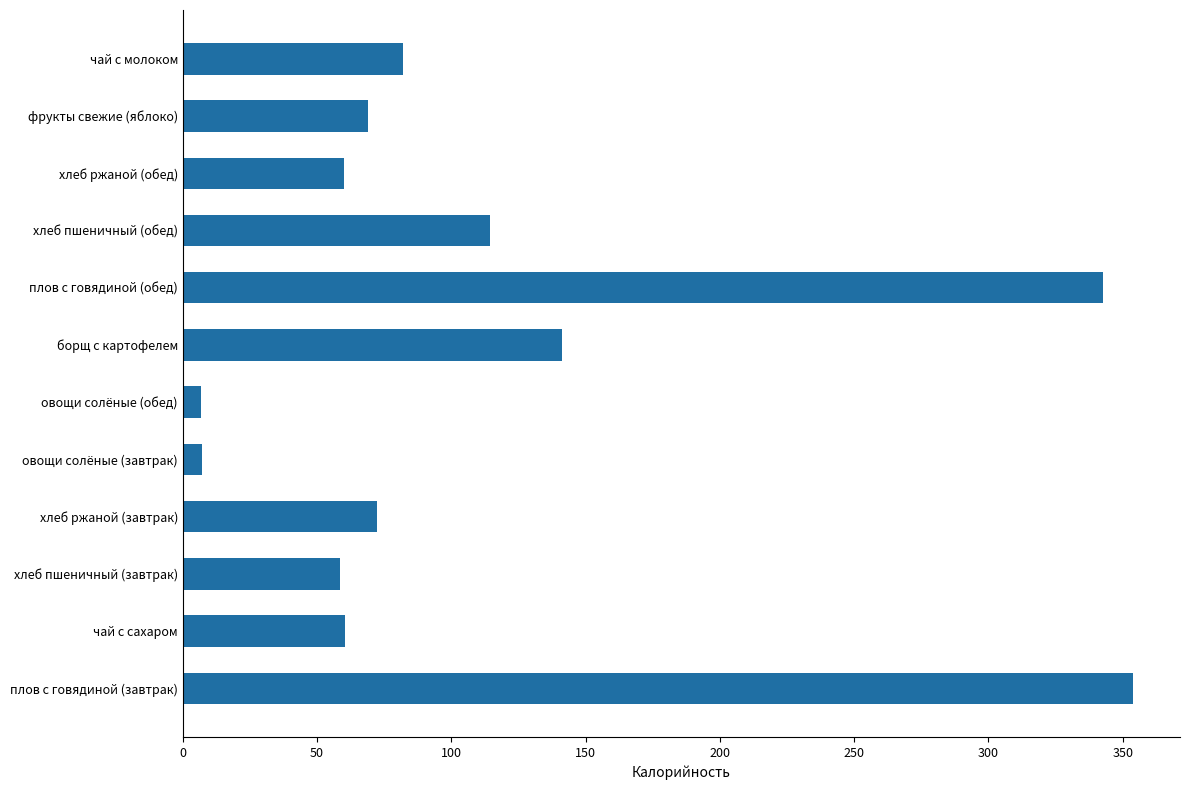

The value at хлеб ржаной (обед) is 39.3. True or false?

False